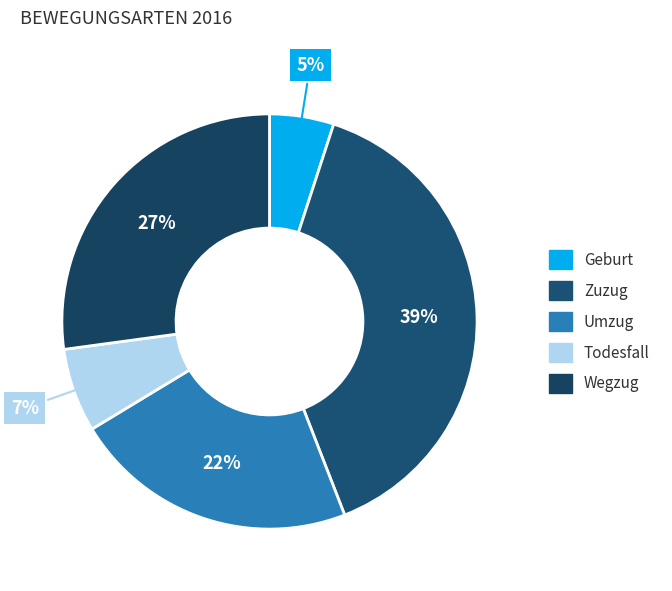

Do Geburt and Todesfall together represent more than half of the pie?

No